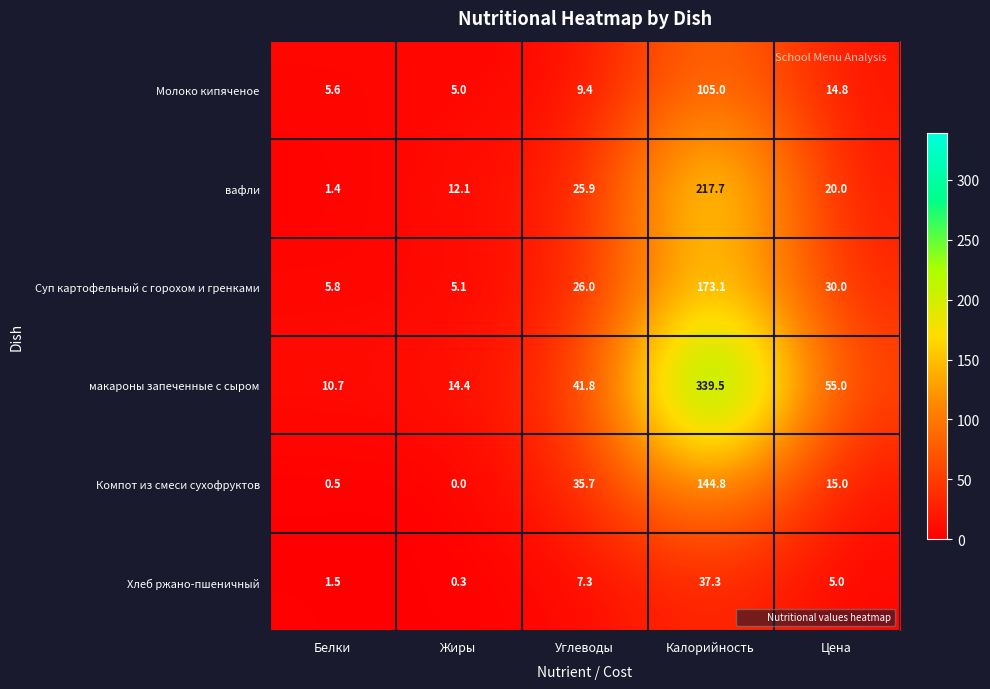

Reading right to left, what are all the values shown in this chart?

Молоко кипяченое: 14.8	105.0	9.4	5.0	5.6
вафли: 20.0	217.7	25.9	12.1	1.4
Суп картофельный с горохом и гренками: 30.0	173.1	26.0	5.1	5.8
макароны запеченные с сыром: 55.0	339.5	41.8	14.4	10.7
Компот из смеси сухофруктов: 15.0	144.8	35.7	0.0	0.5
Хлеб ржано-пшеничный: 5.0	37.3	7.3	0.3	1.5